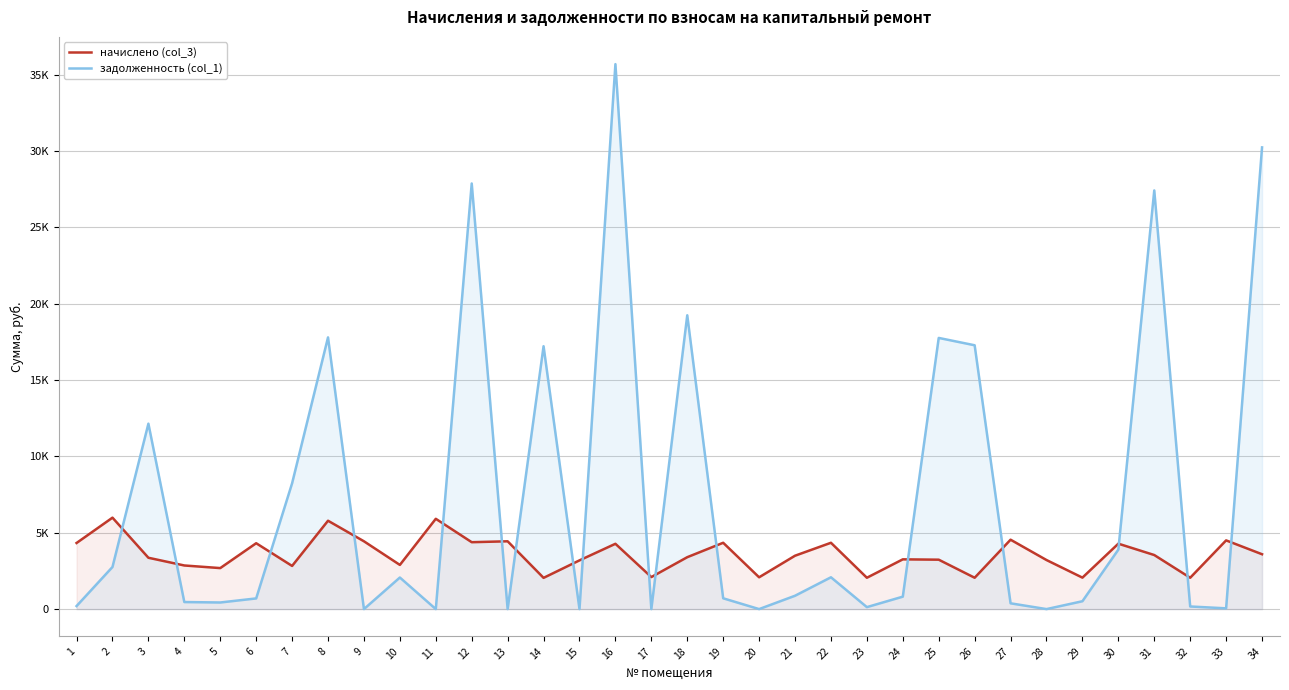

What are all the series names shown in the legend?

начислено (col_3), задолженность (col_1)